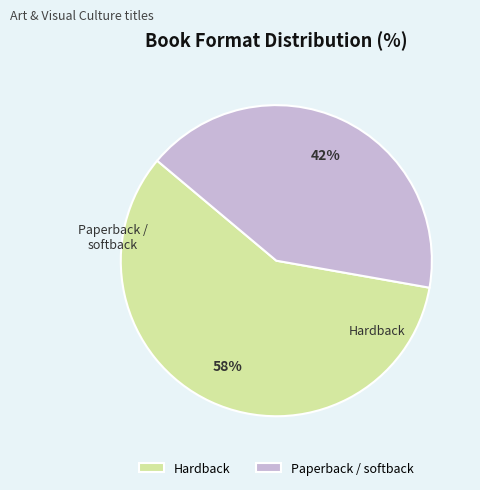

To the nearest percent, what portion does Hardback represent?

58%